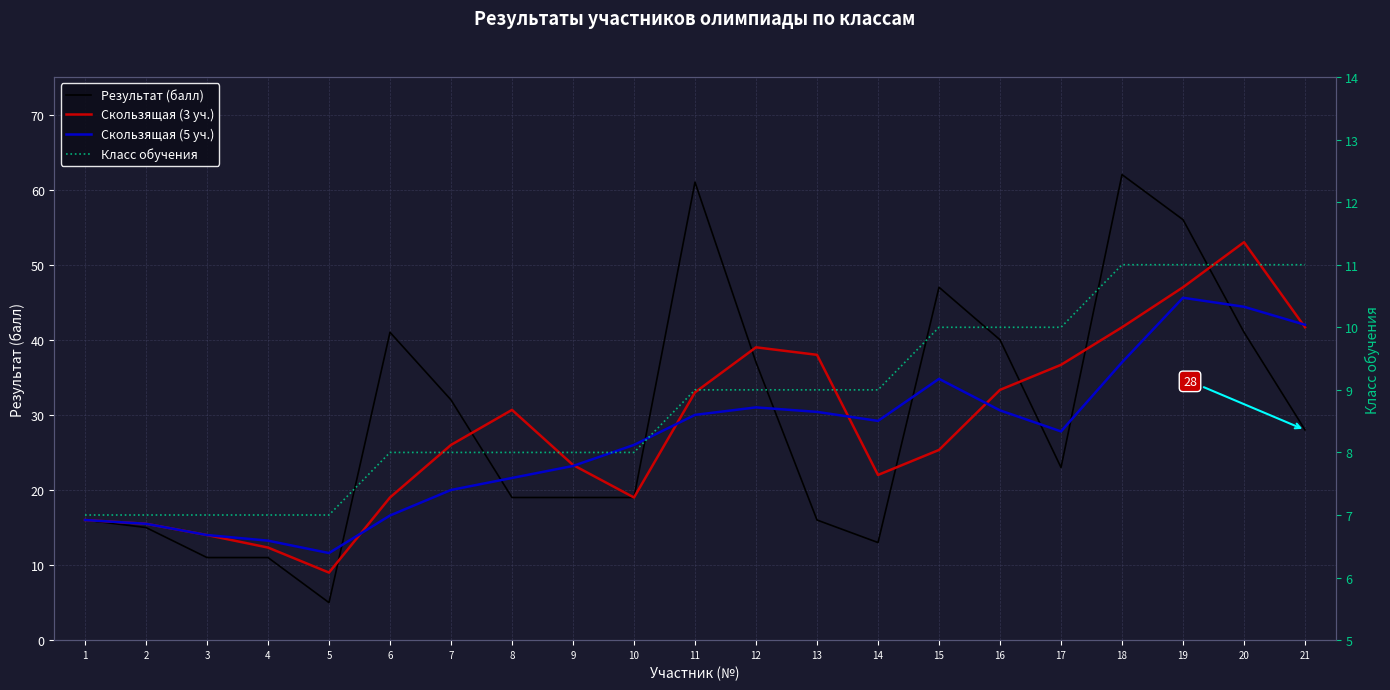

At which label does Результат (балл) reach its peak?

18